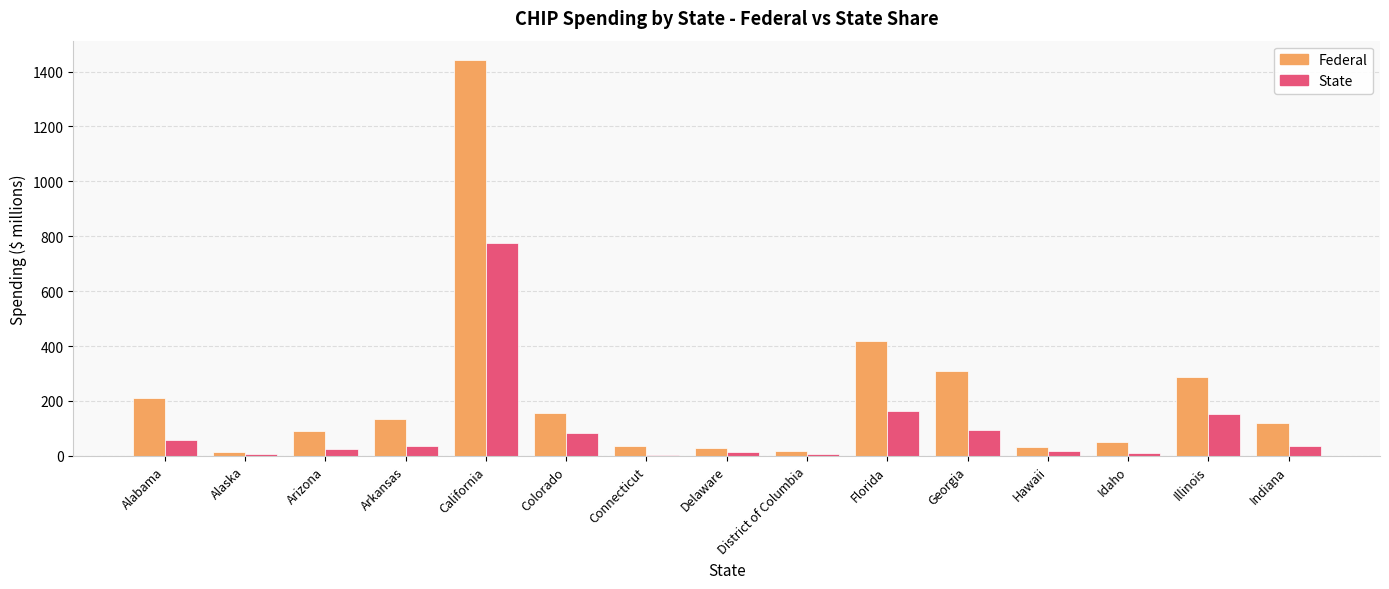

At which category is the sum across all series the highest?

California